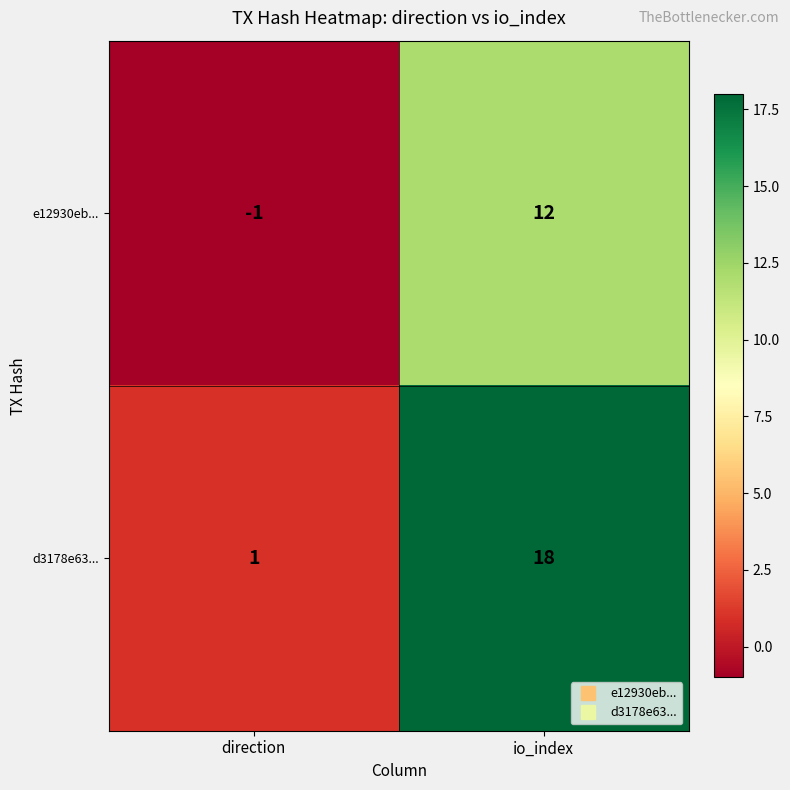

At which category does the chart reach its minimum across all series?

direction